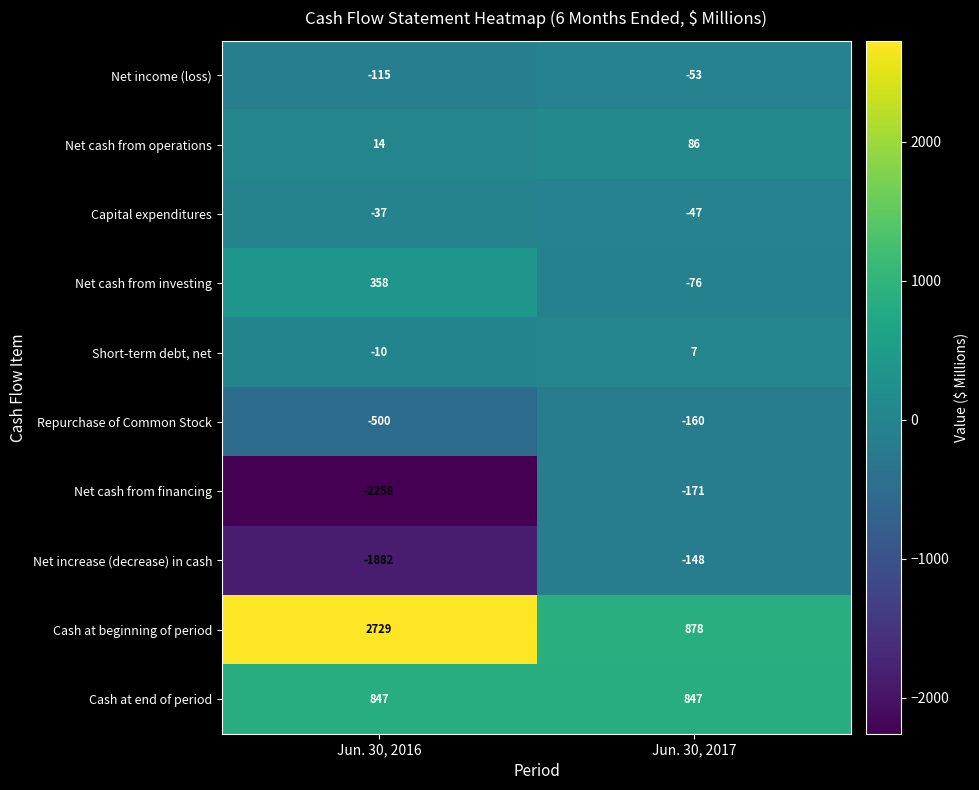

What is the difference between the highest and lowest values at Jun. 30, 2016?

4987